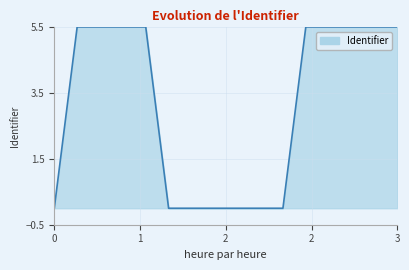

What is the maximum value shown in the chart?

5.5